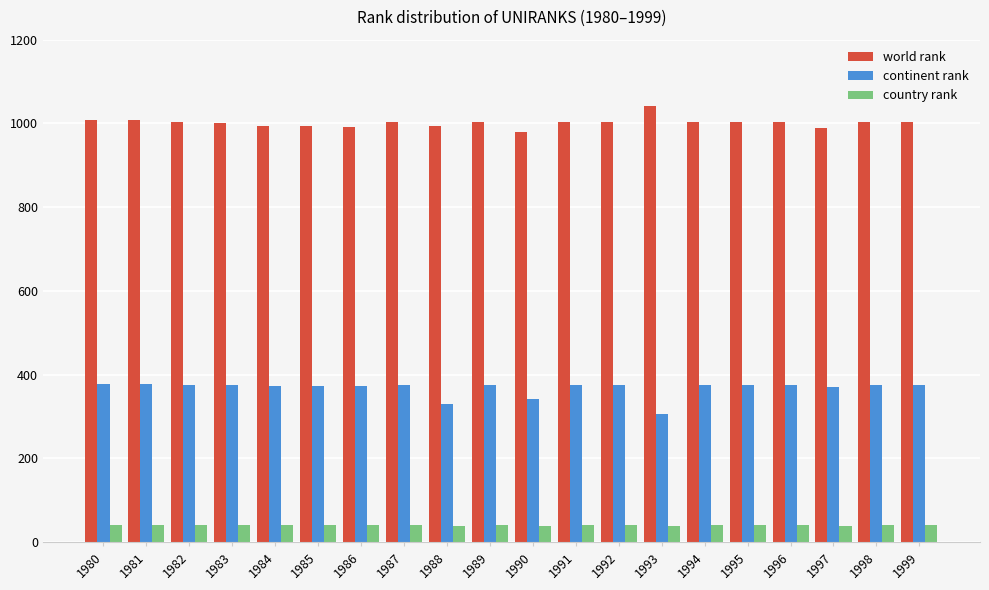

What is the total value across all series at 1993?

1387